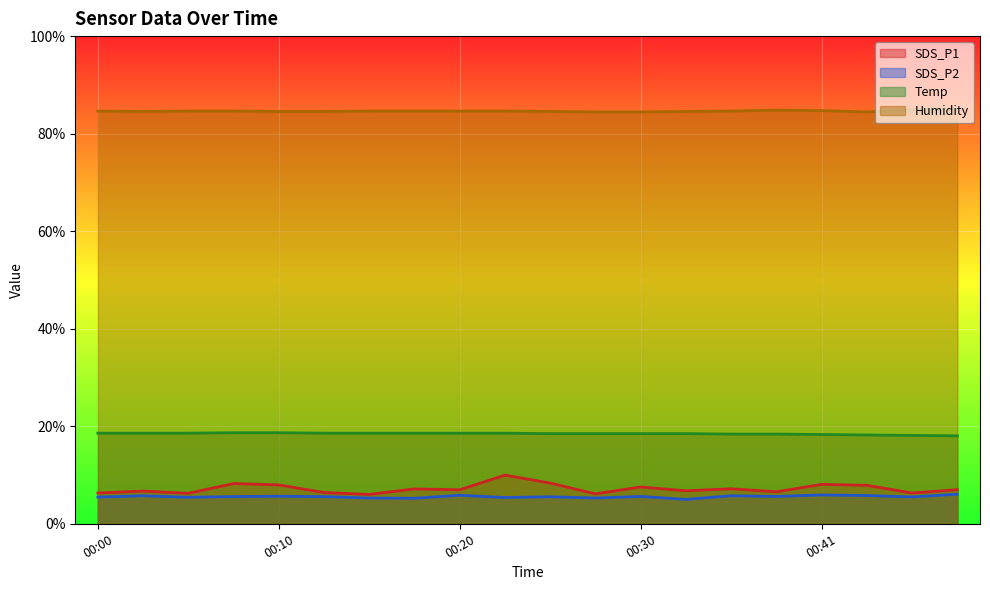

What are all the series names shown in the legend?

SDS_P1, SDS_P2, Temp, Humidity